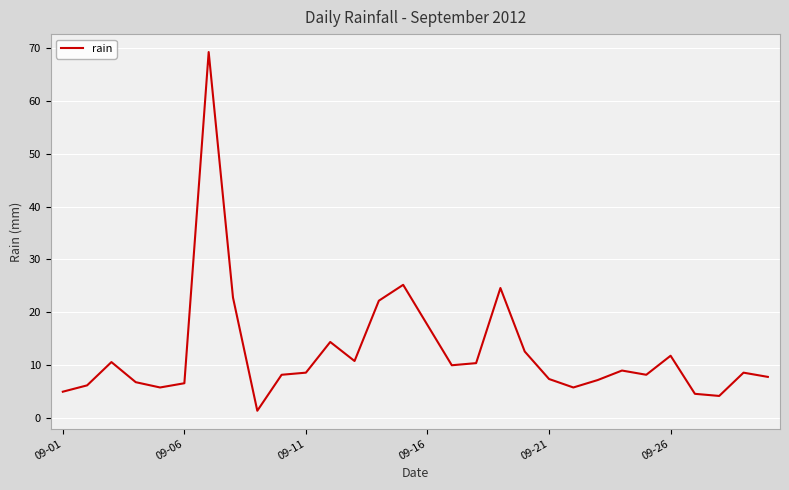

What is the greatest value displayed?

69.2